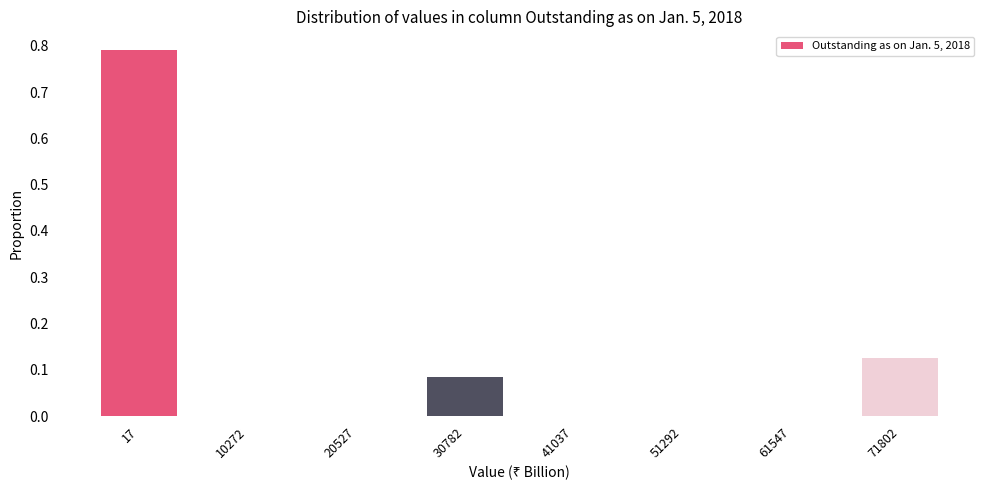

Which label corresponds to the largest value in the chart?

17